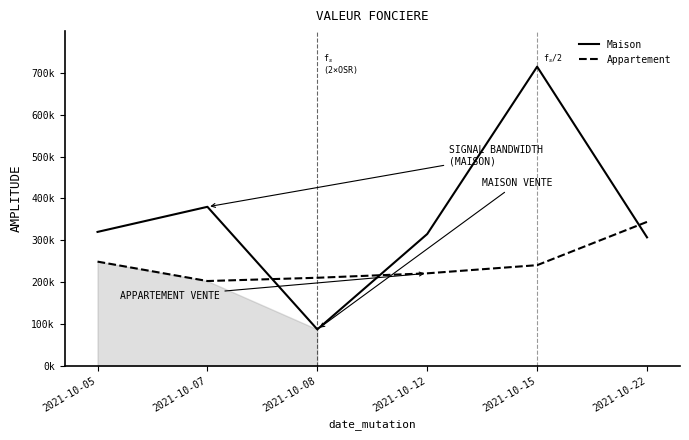

What is the value of the Maison point at the 3rd from the left?

87.0